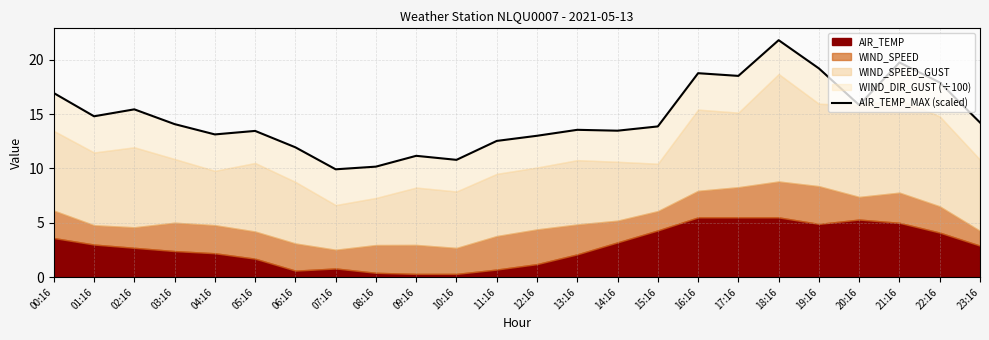

Where does the data first go above 14?

00:16